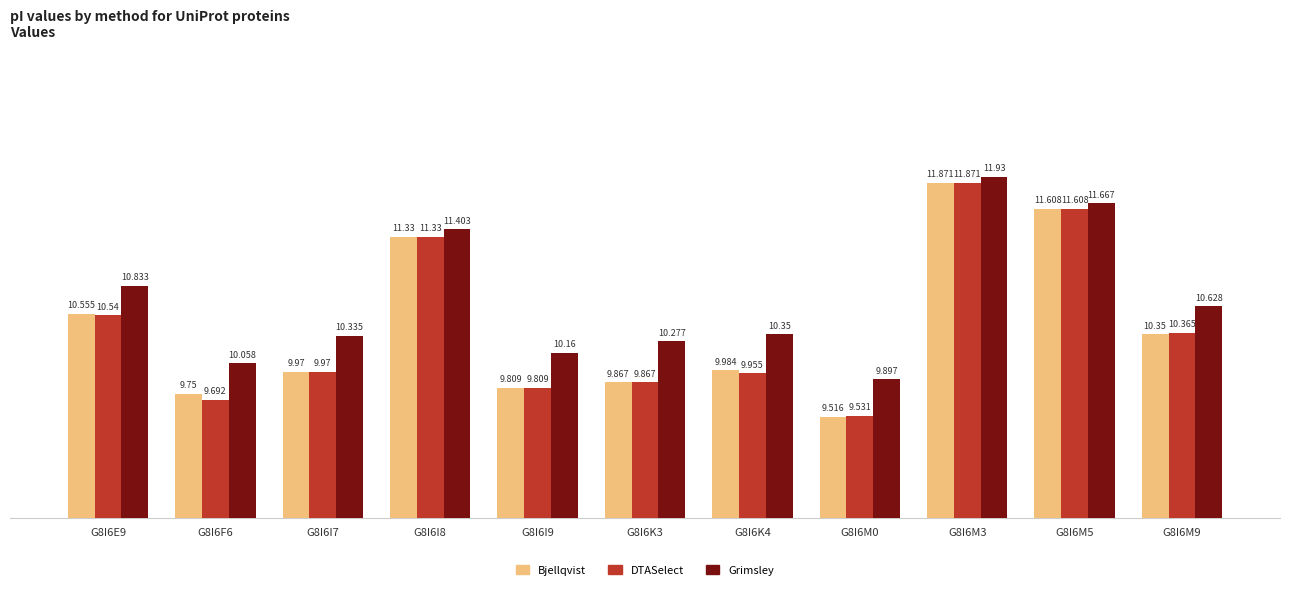

Is it true that Grimsley equals 10.3 at G8I6K3?

True